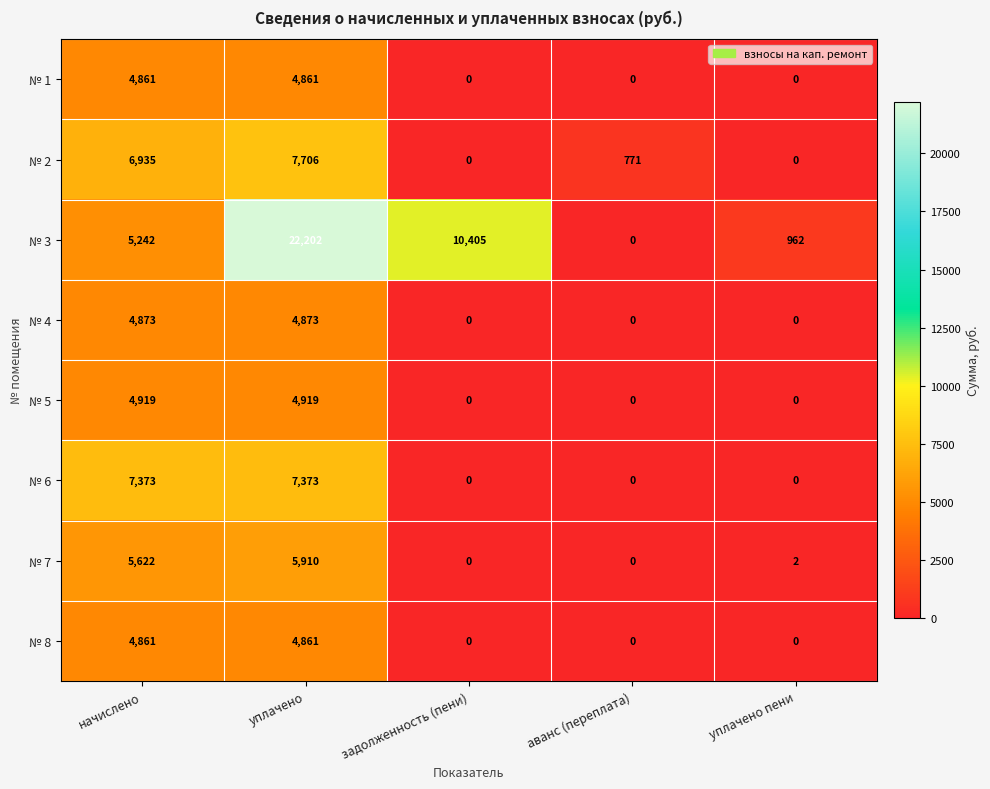

True or false: № 8 has a value of 3142 at задолженность (пени).

False